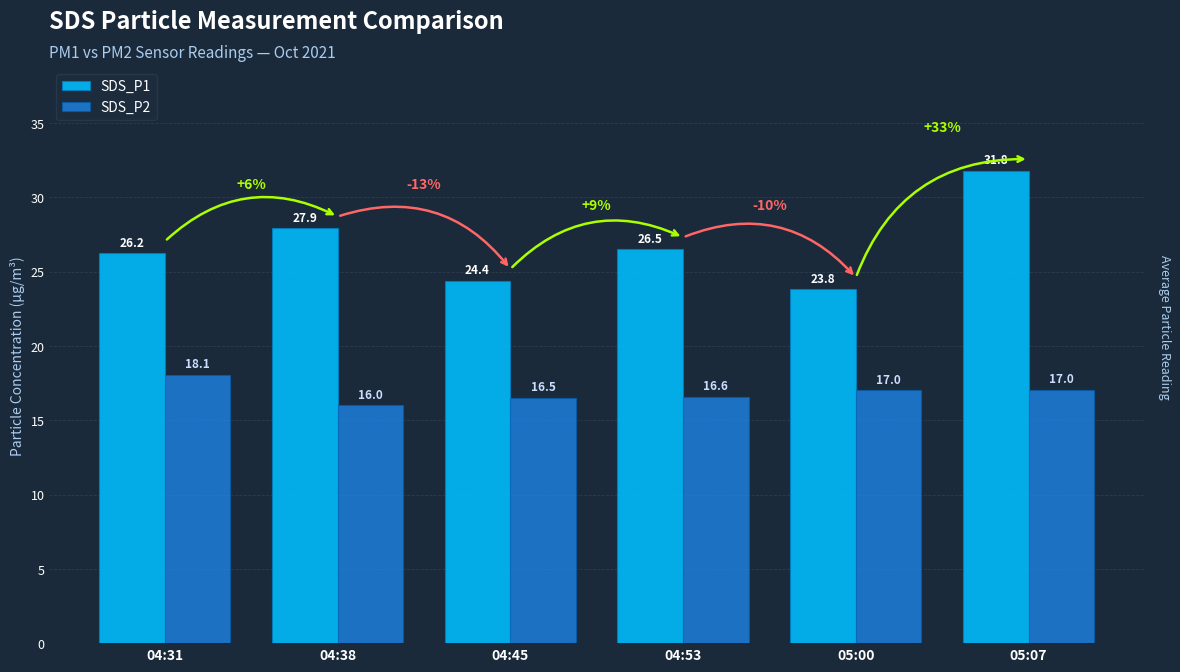

At which label does SDS_P2 first exceed 17?

04:31